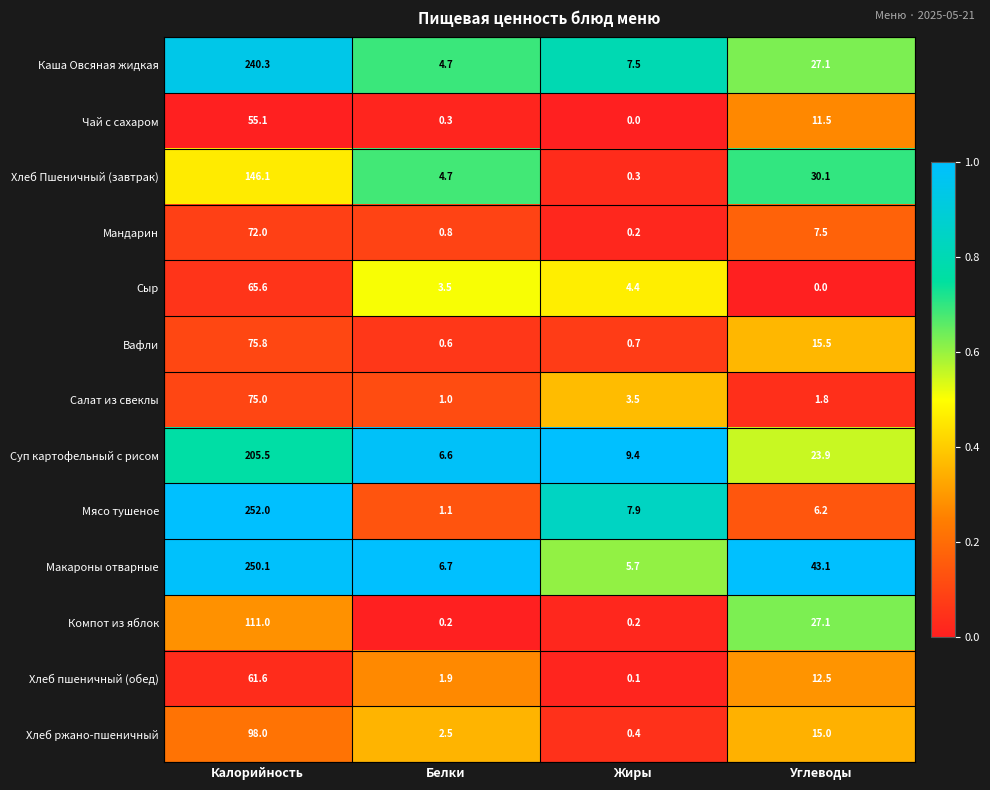

At which label does Вафли first exceed 15?

Калорийность